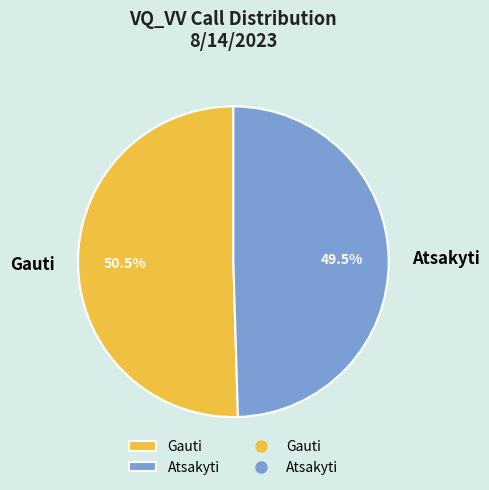

To the nearest percent, what is the difference between the largest and smallest slice percentages?

1%